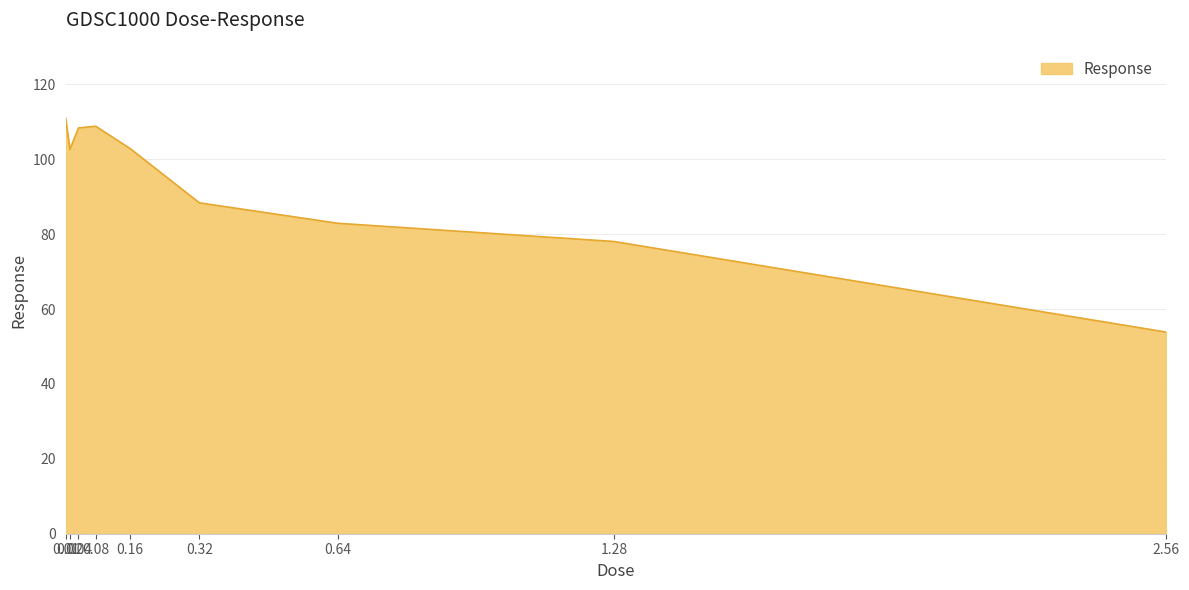

What is the maximum value shown in the chart?

111.1